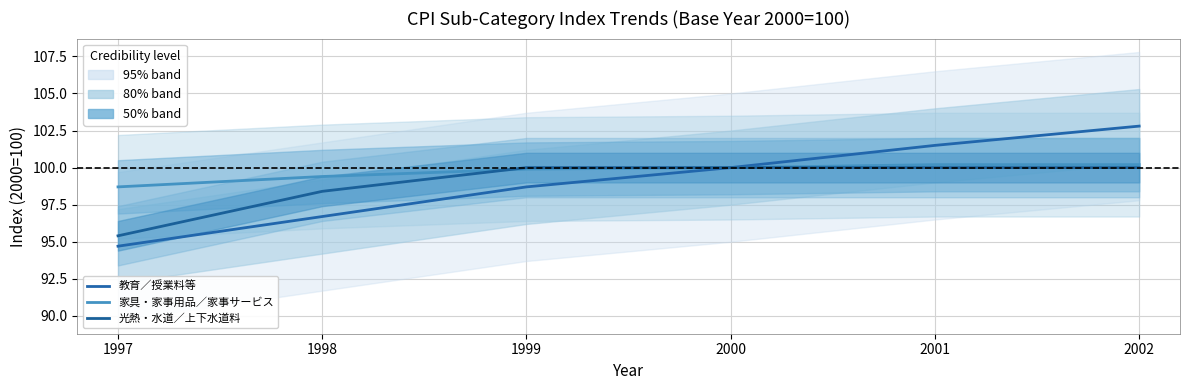

True or false: 教育／授業料等 and 光熱・水道／上下水道料 intersect in this chart.

False